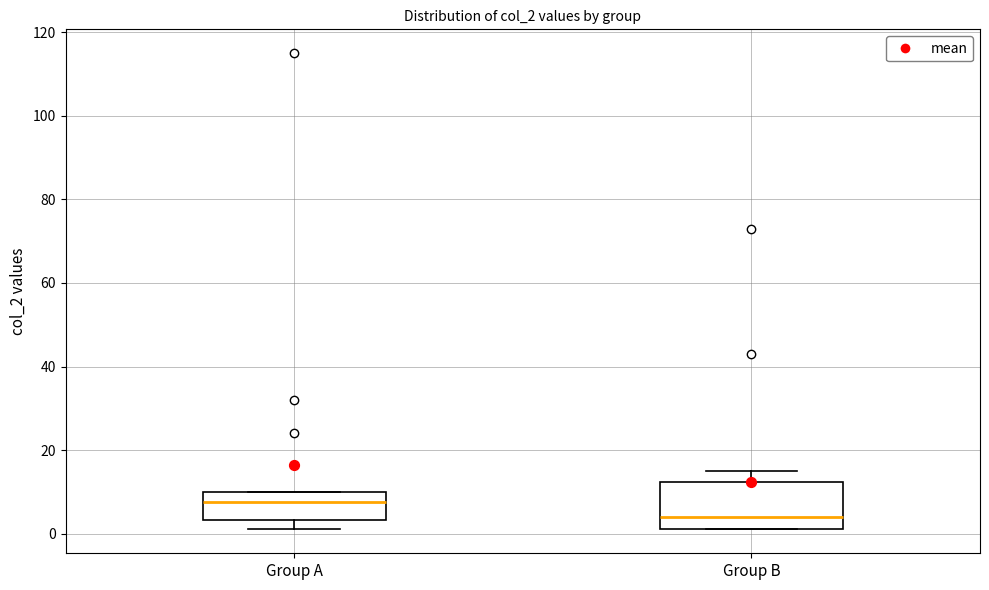

Which box's median line is the highest?

Group A